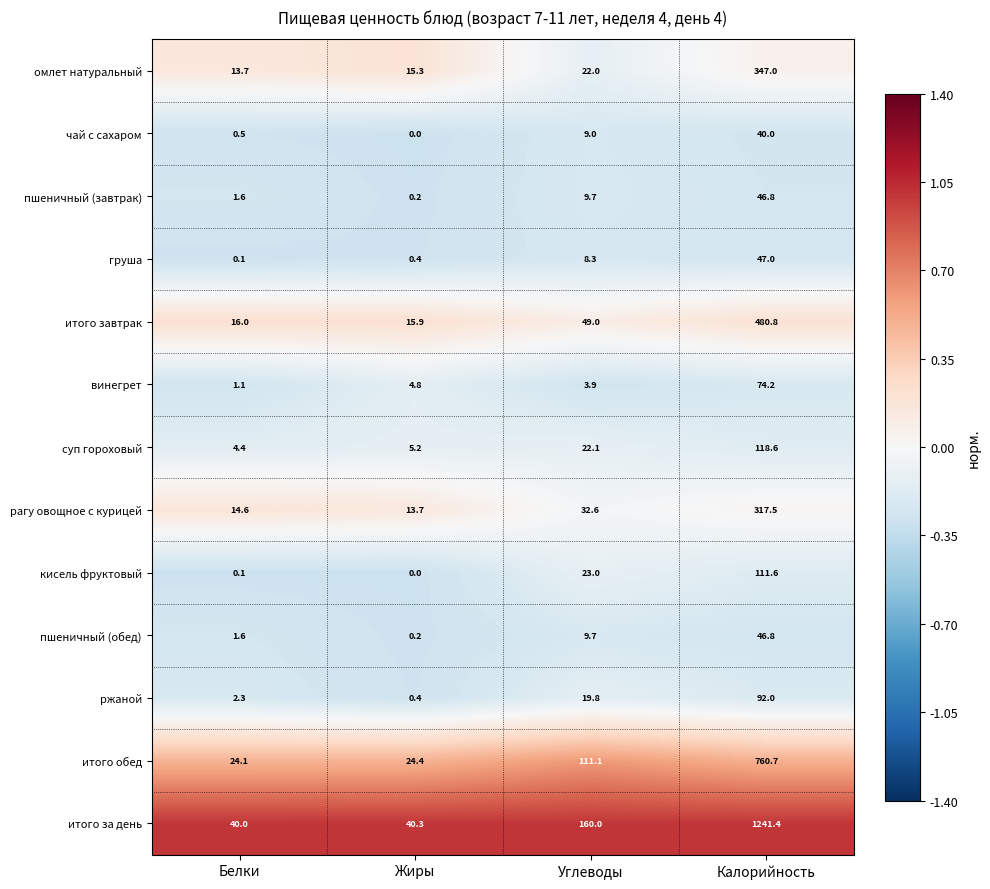

List the labels in order of пшеничный (завтрак) value, smallest first.

Жиры, Белки, Углеводы, Калорийность